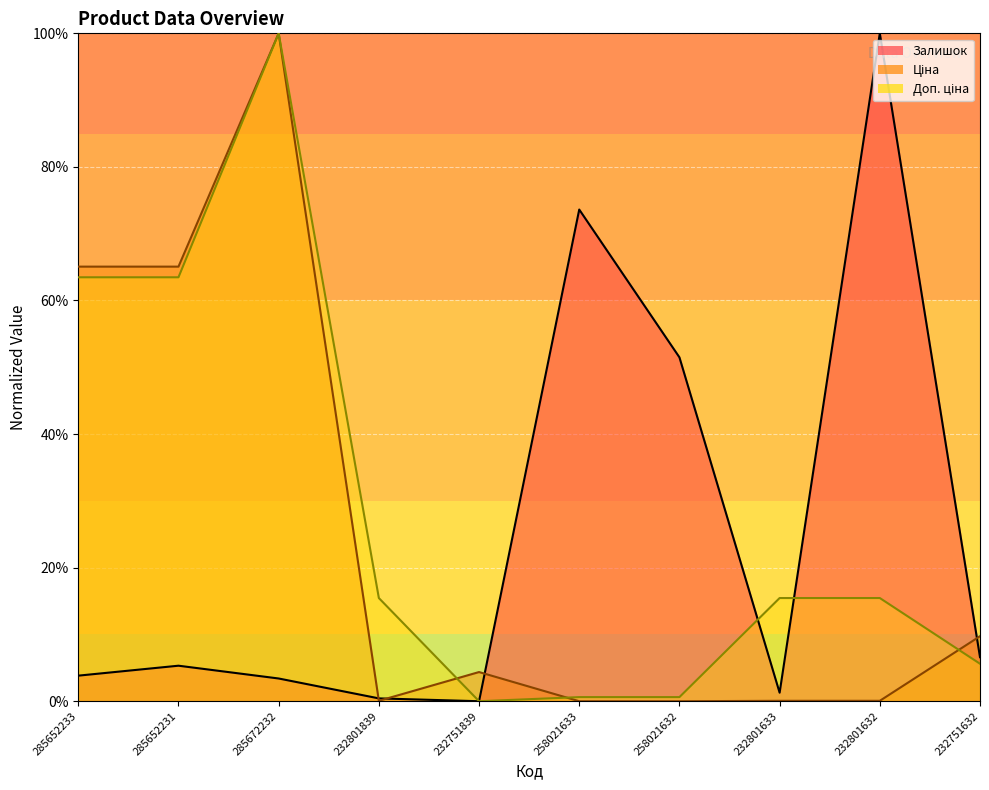

What is the sum of the Залишок values at 232751839 and 258021632?

51.5